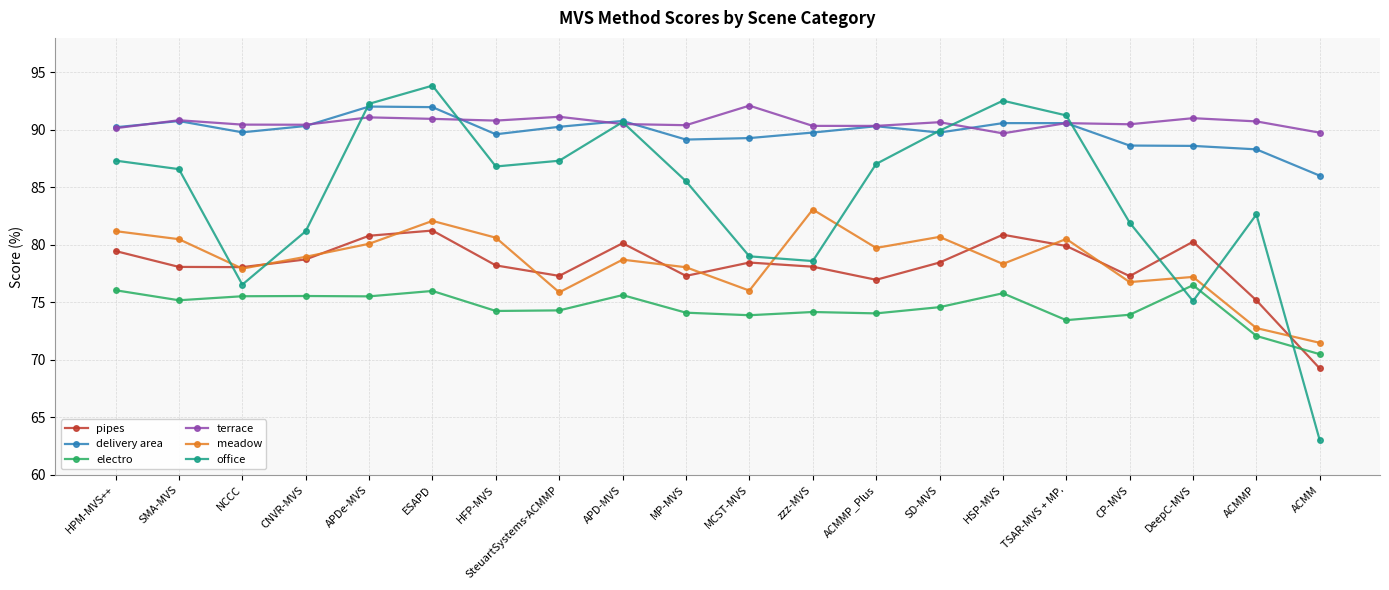

The value of pipes at ACMM is 69.3. True or false?

True